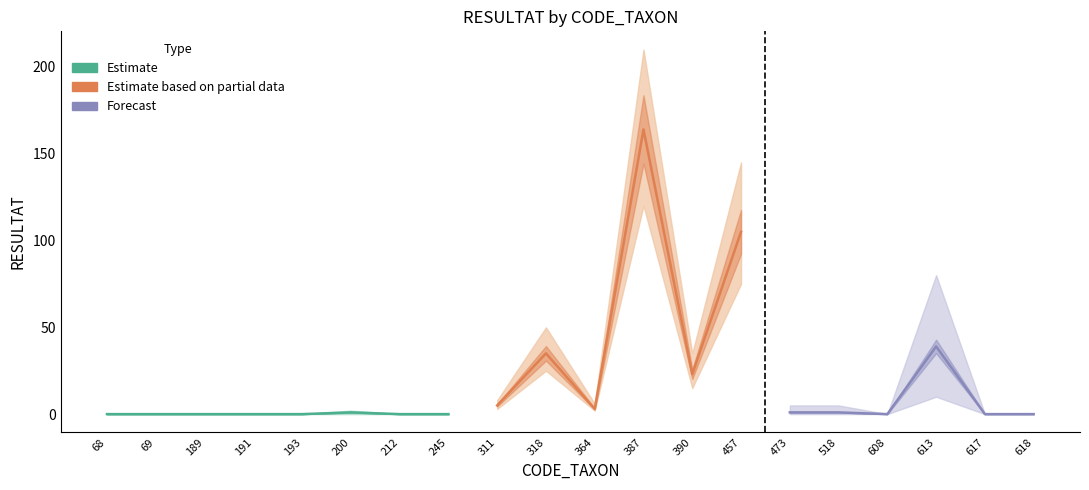

What is the approximate value of RESULTAT_forecast at 311, to the nearest 5?

5